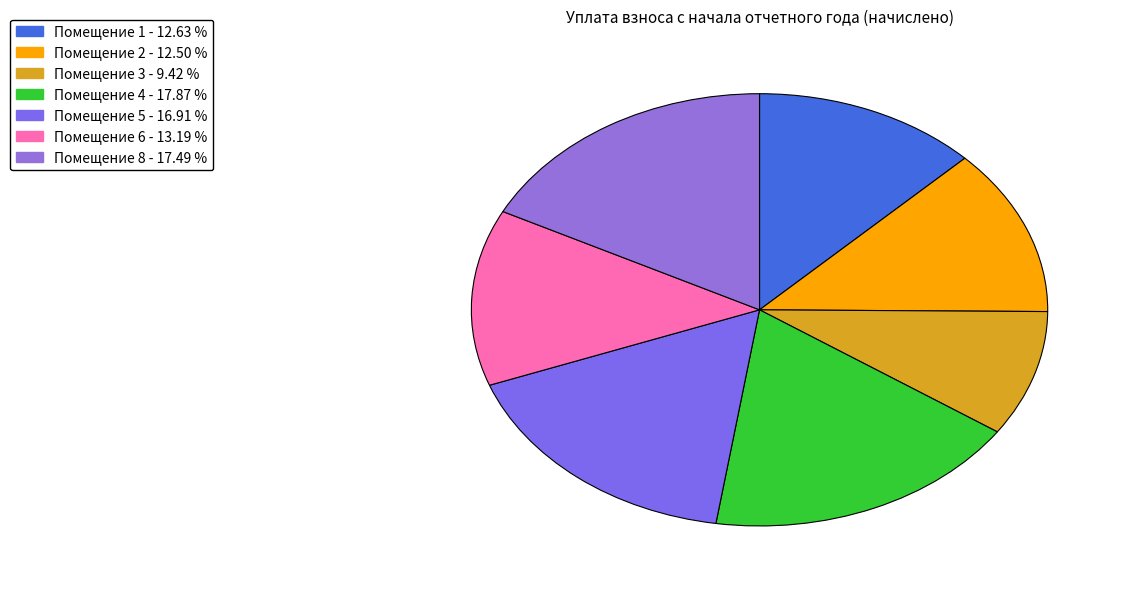

What is the largest slice in the pie chart?

4